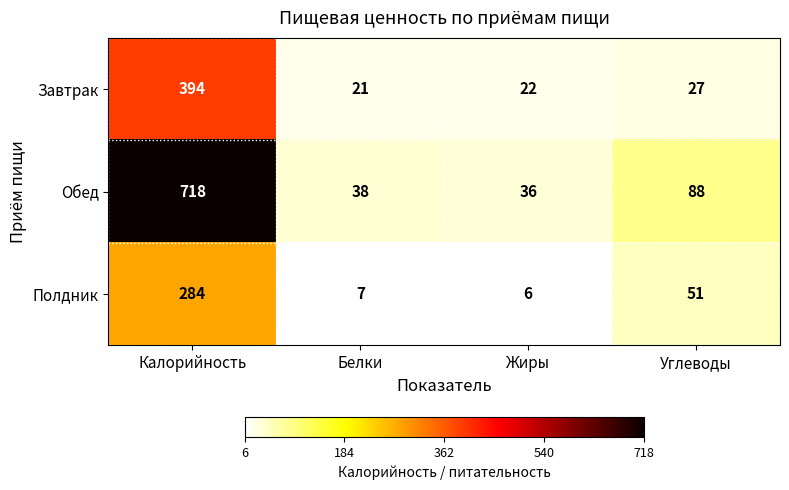

How many distinct data groups are displayed?

3